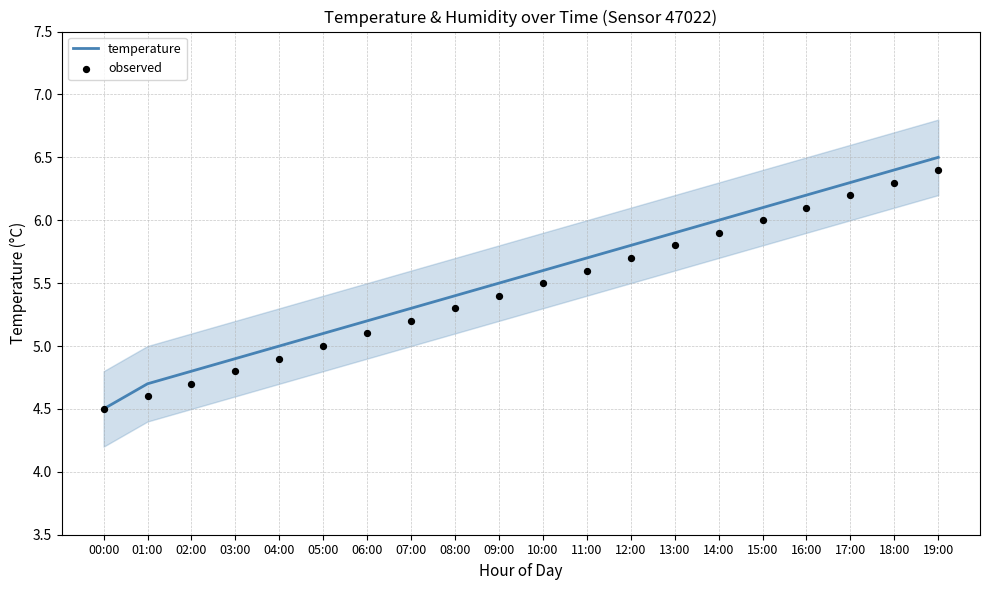

Is the value of observed at 10:00 greater than the value of temperature at 10:00?

No